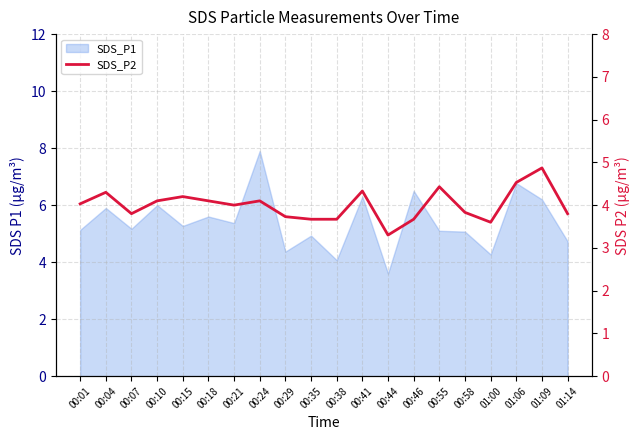

How many lines are shown in the chart?

1